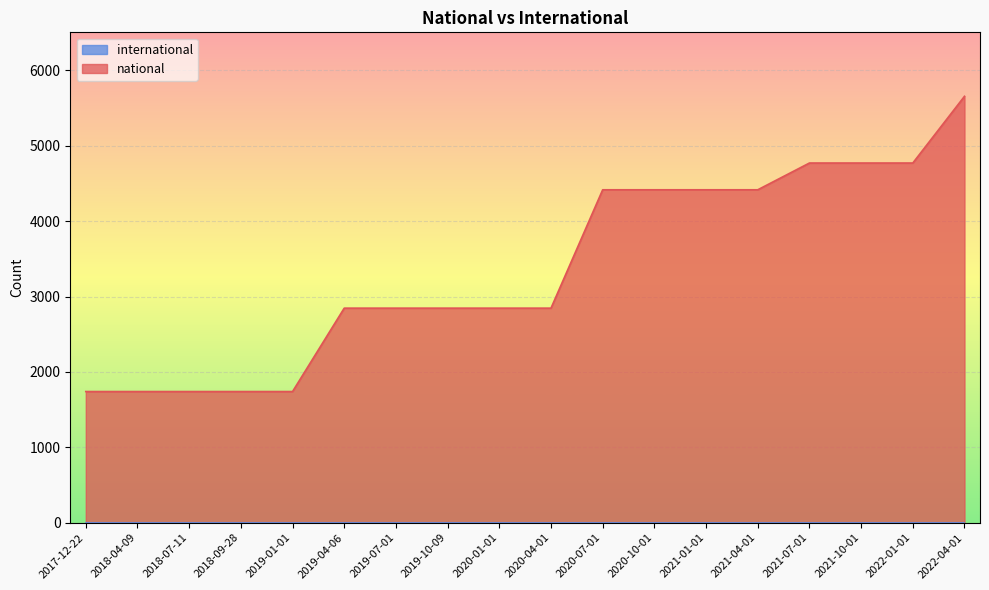

What is the value of the 13th point from the left?

4416